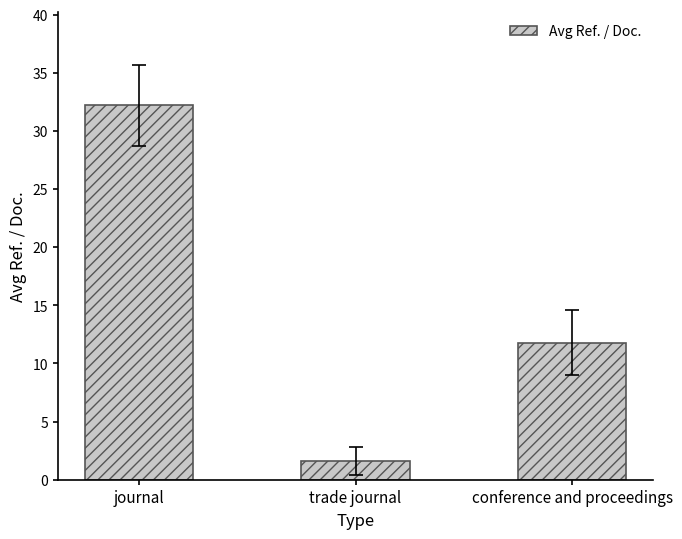

How many data points are less than 11?

1